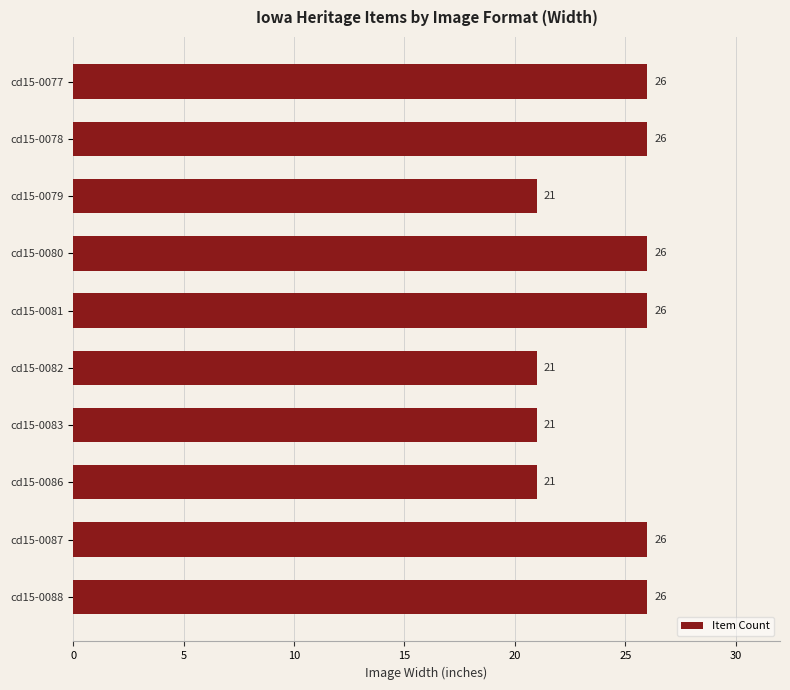

What is the ratio of the value at cd15-0078 to the value at cd15-0079?

1.2